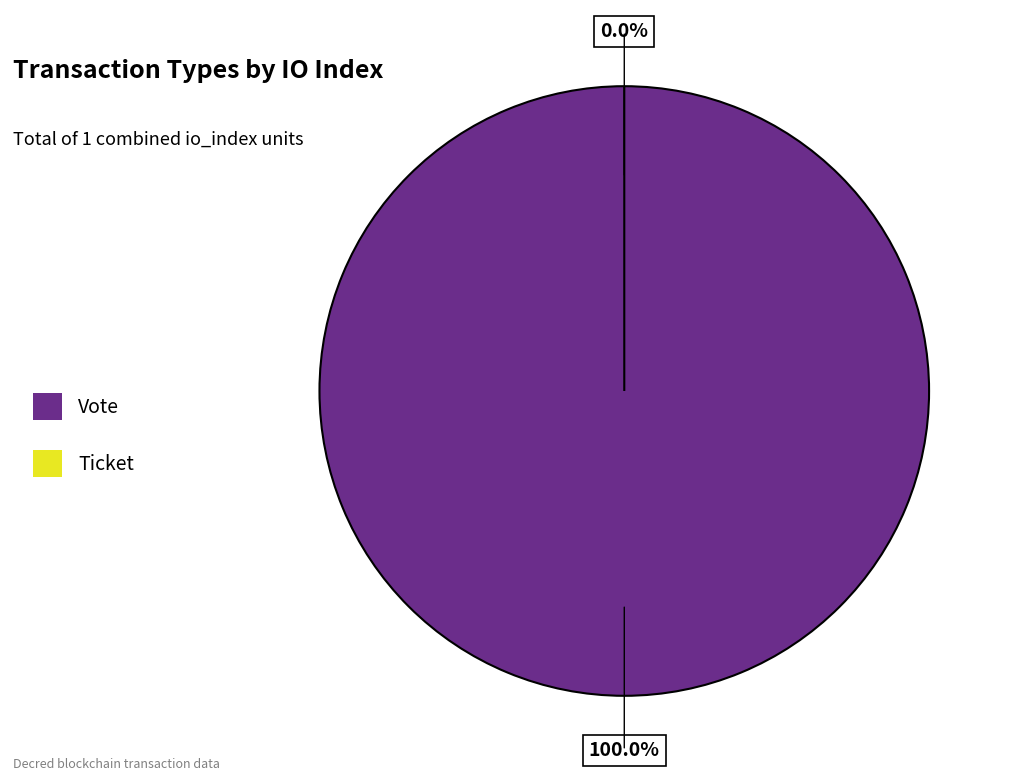

What portion of the pie excludes Ticket?

100.0%